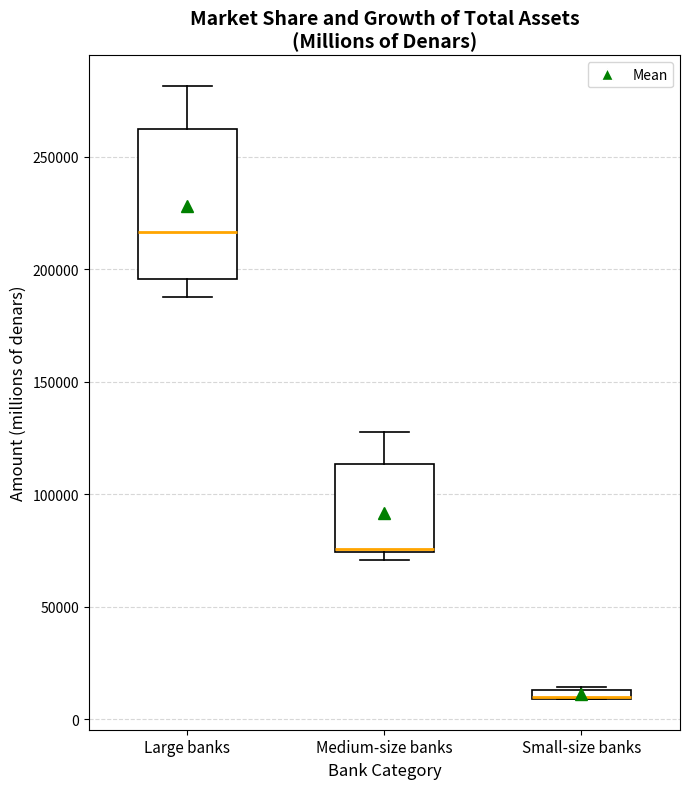

Which box is the tallest, from its lower edge to its upper edge?

Large banks